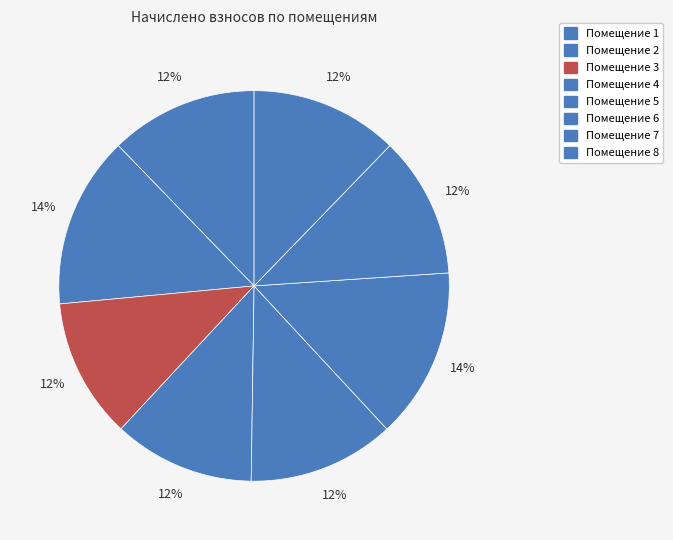

What is the smallest slice in the pie chart?

3